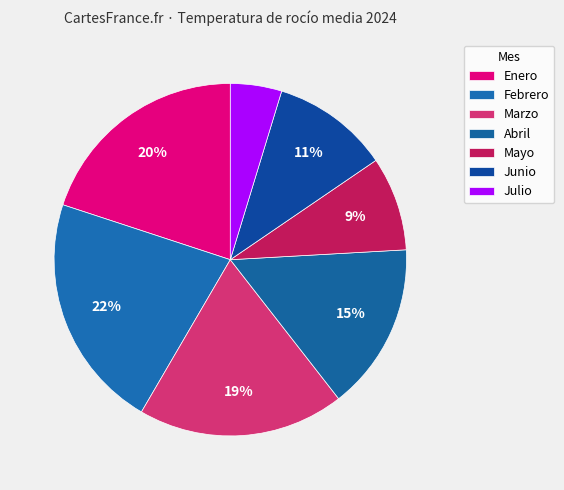

How many segments does this pie chart have?

7